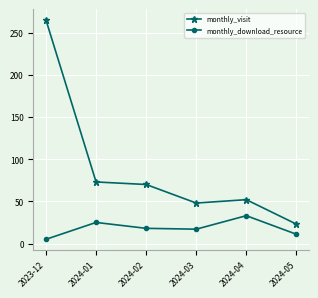

List the series in order of their peak value, highest first.

monthly_visit, monthly_download_resource